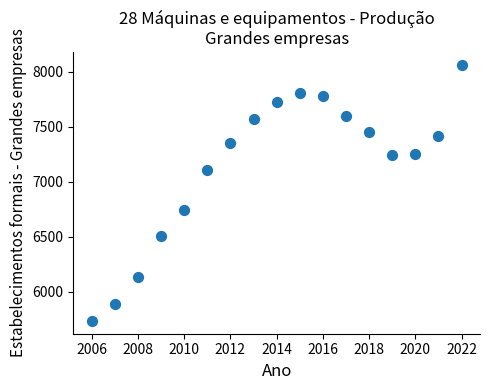

What Y value in the scatter plot is closest to 6898?

6747